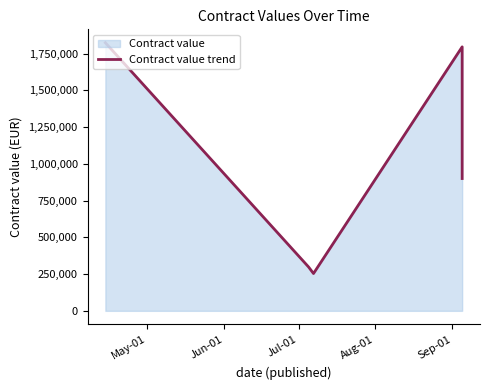

What is the sum of all values?

5071988